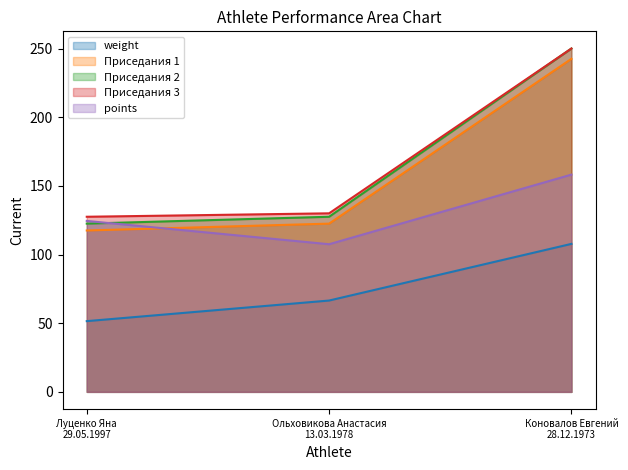

What is the difference between the maximum and minimum values in the Приседания 3 series?

122.5